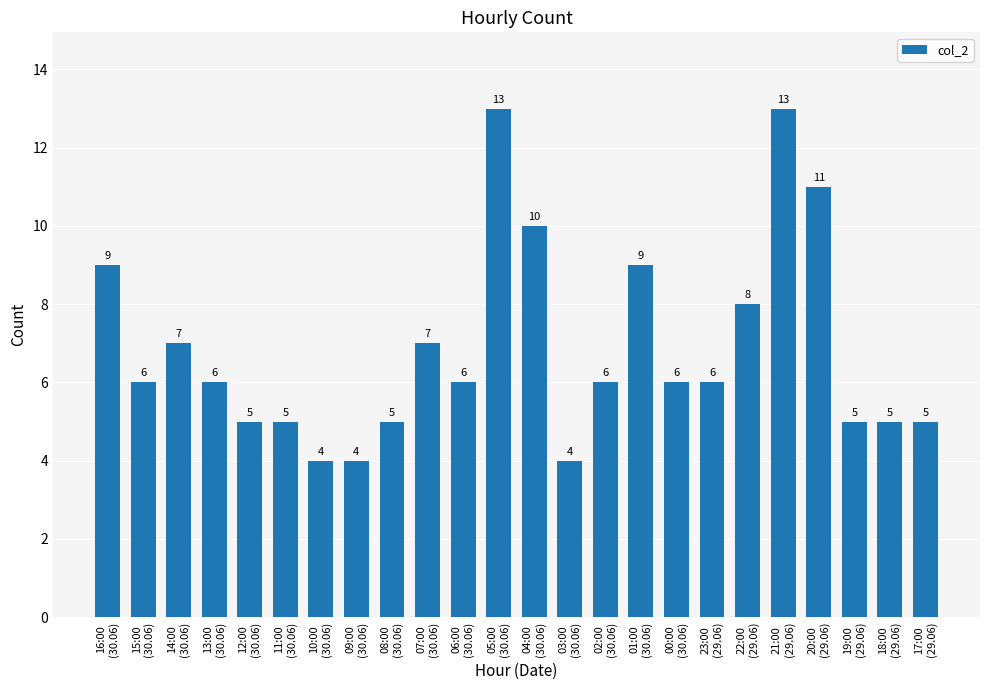

Reading left to right, what are all the values shown in this chart?

9	6	7	6	5	5	4	4	5	7	6	13	10	4	6	9	6	6	8	13	11	5	5	5